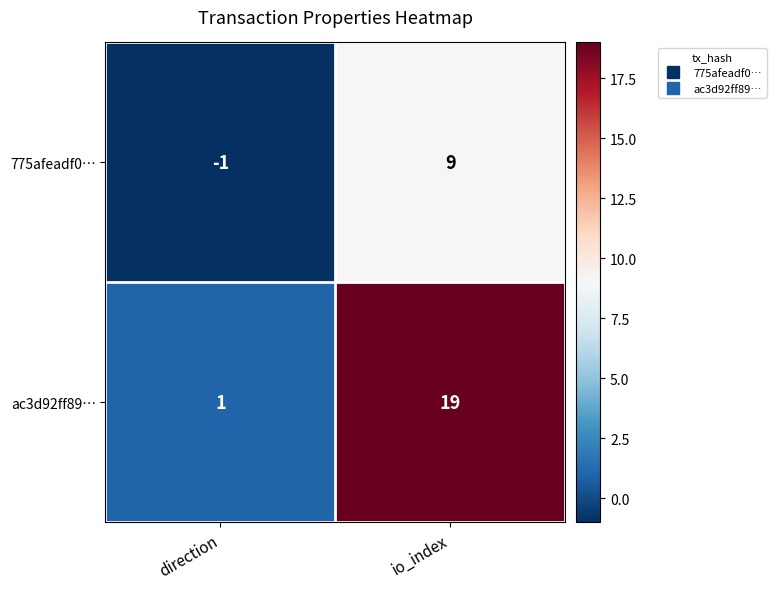

Which label corresponds to the smallest value in the chart?

direction